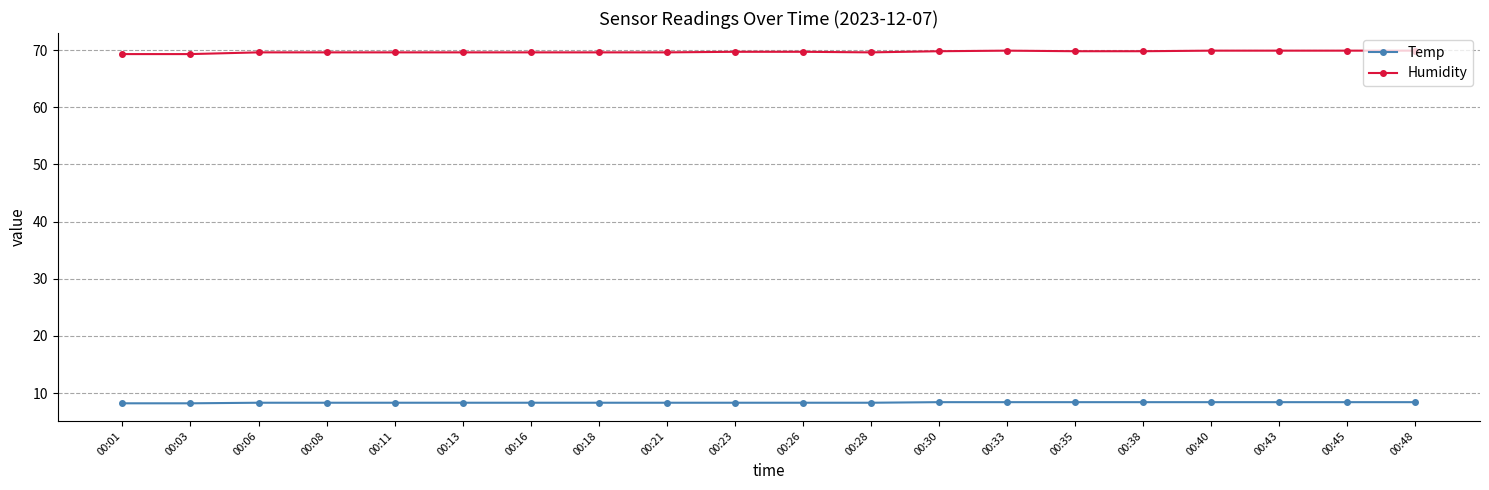

What is the smallest value displayed?

8.2